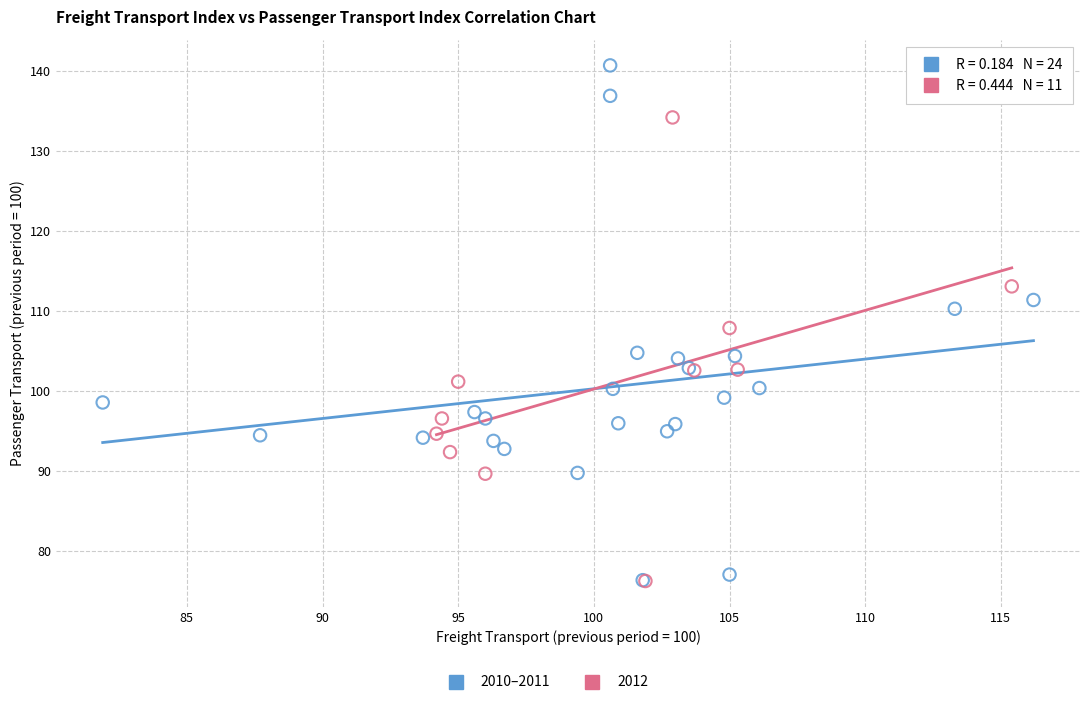

Which series has the widest spread of Y values?

2010–2011